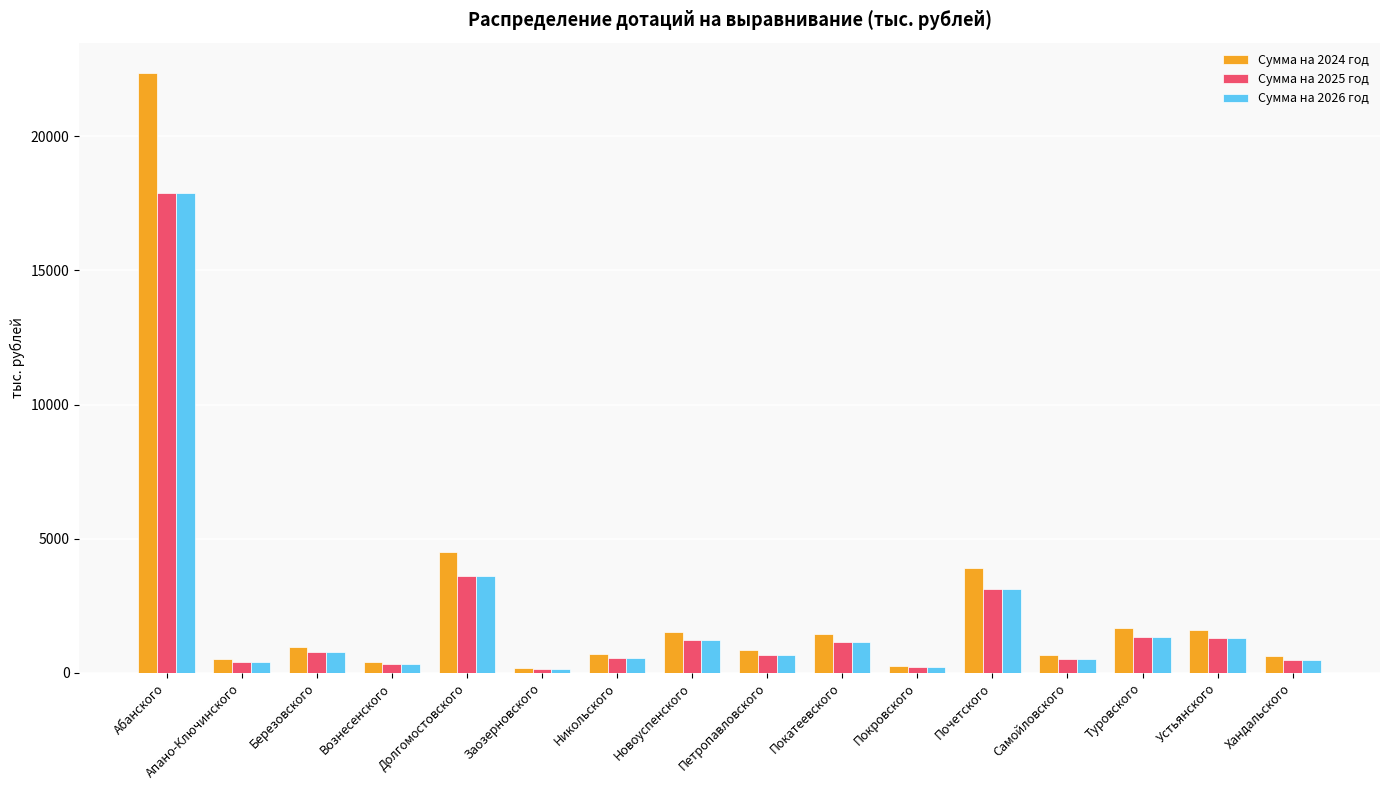

What is the sum of all Сумма на 2025 год values?

33646.0